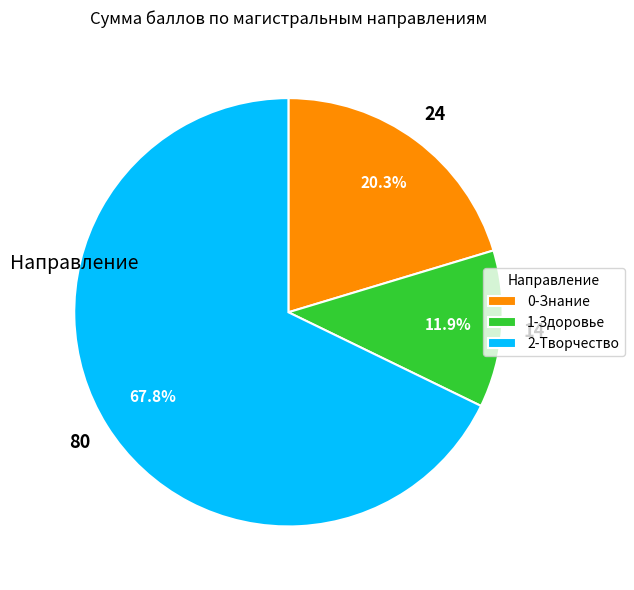

What percentage do 1-Здоровье and 0-Знание together represent?

32.2%